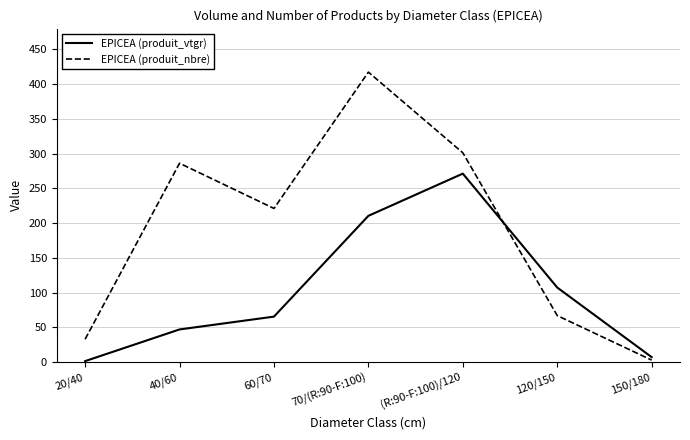

Reading left to right, what are all the values shown in this chart?

EPICEA (produit_vtgr): 20/40=1.5	40/60=47.1	60/70=65.5	70/(R:90-F:100)=210.4	(R:90-F:100)/120=271.1	120/150=107.3	150/180=7.3
EPICEA (produit_nbre): 20/40=33.0	40/60=286.0	60/70=221.0	70/(R:90-F:100)=417.0	(R:90-F:100)/120=301.0	120/150=67.0	150/180=3.0